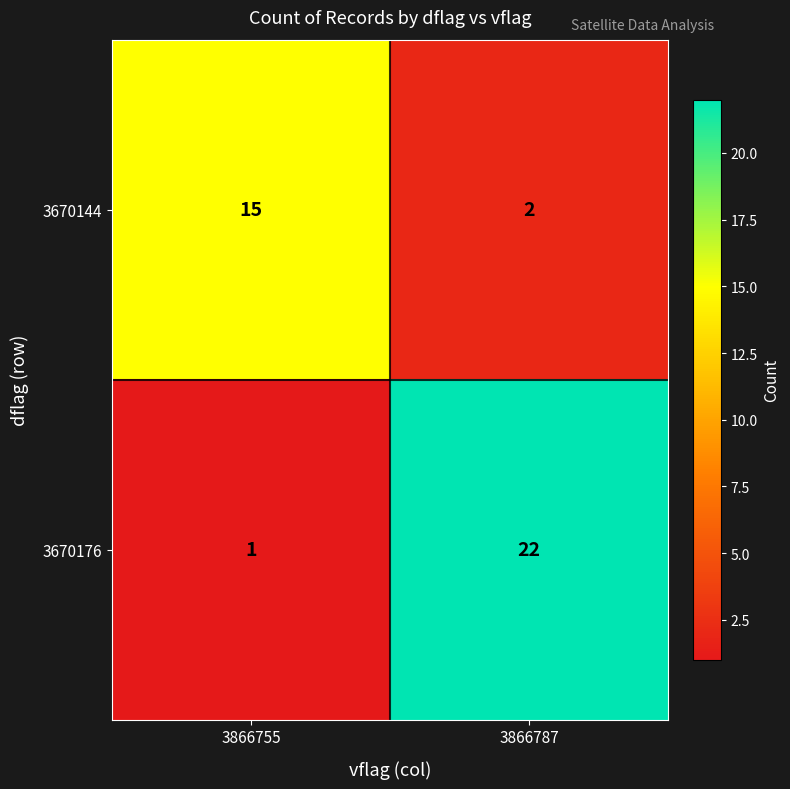

What is the sum of the 3670176 values at 3866755 and 3866787?

23